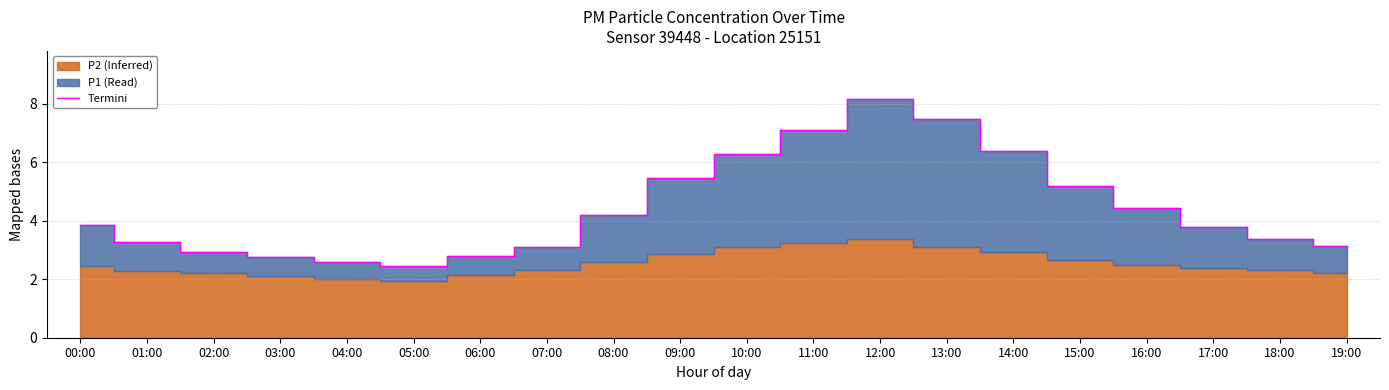

What is the maximum value for Termini?

8.2